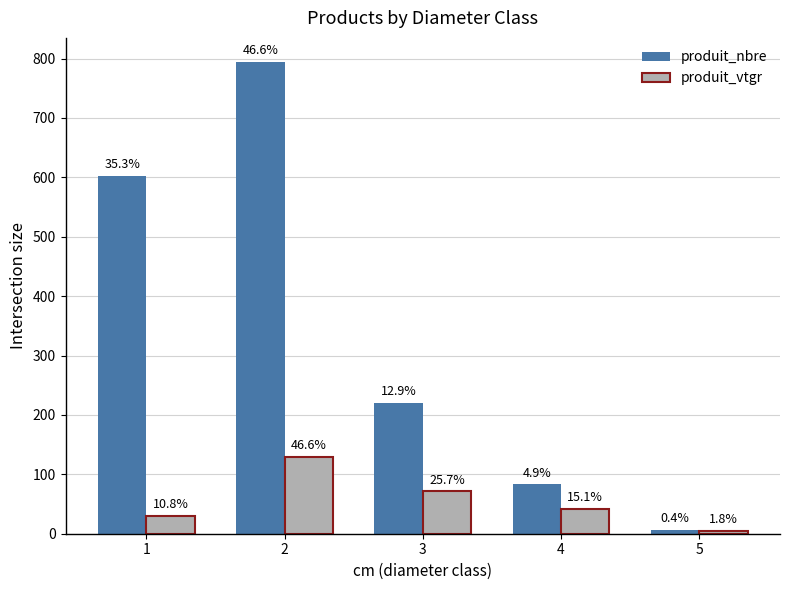

What are all the series names shown in the legend?

produit_nbre, produit_vtgr